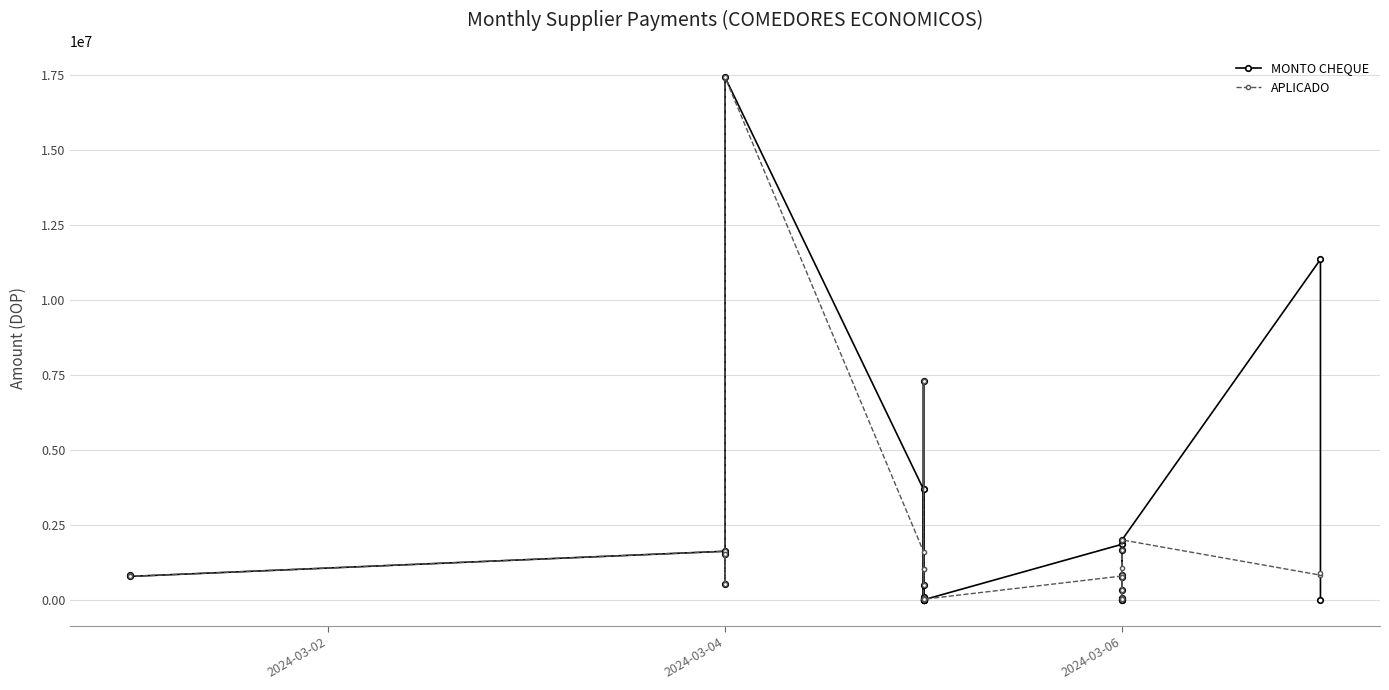

How many interior local valleys does the MONTO CHEQUE series have?

6